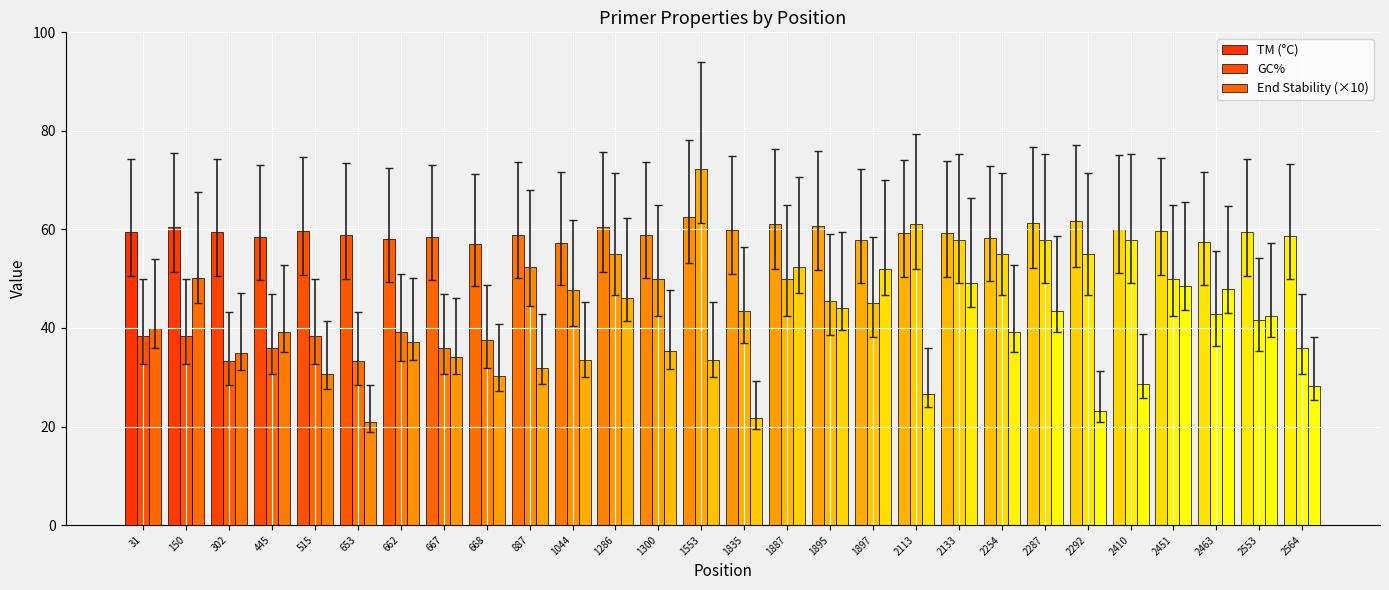

Which series has the largest total across all categories?

TM (°C)